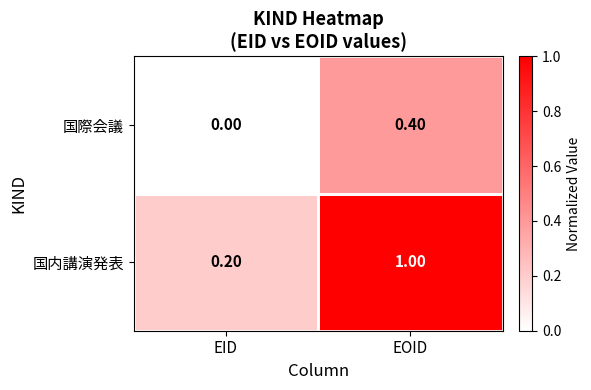

Where is 国内講演発表 nearest to the value 0?

EID